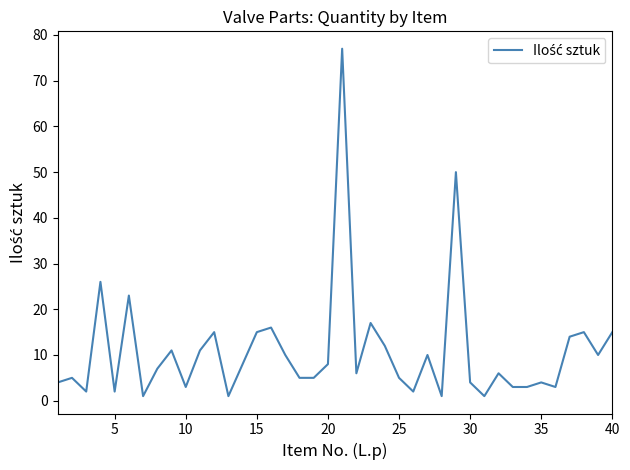

What is the difference between the maximum and minimum values?

76